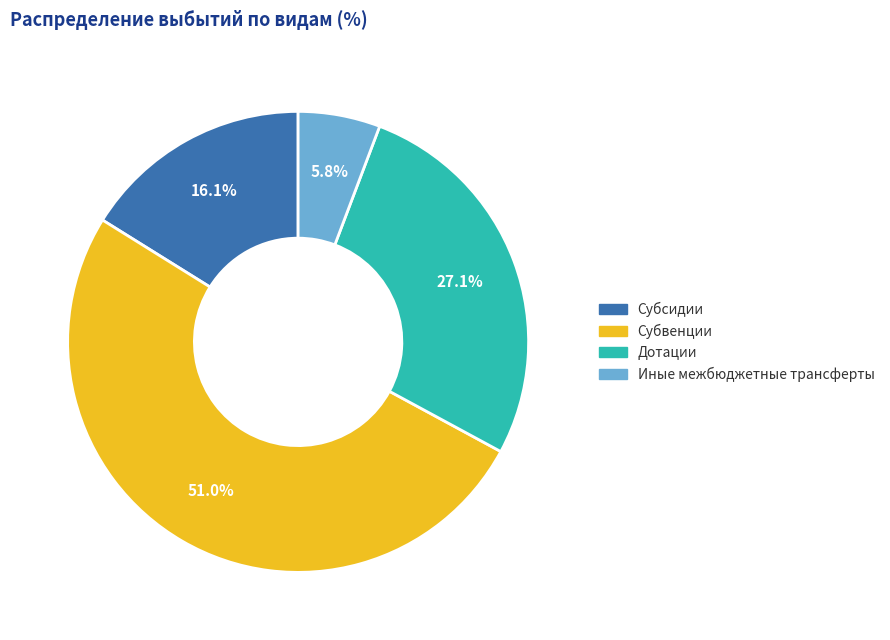

True or false: Субсидии accounts for 25% of the total.

False